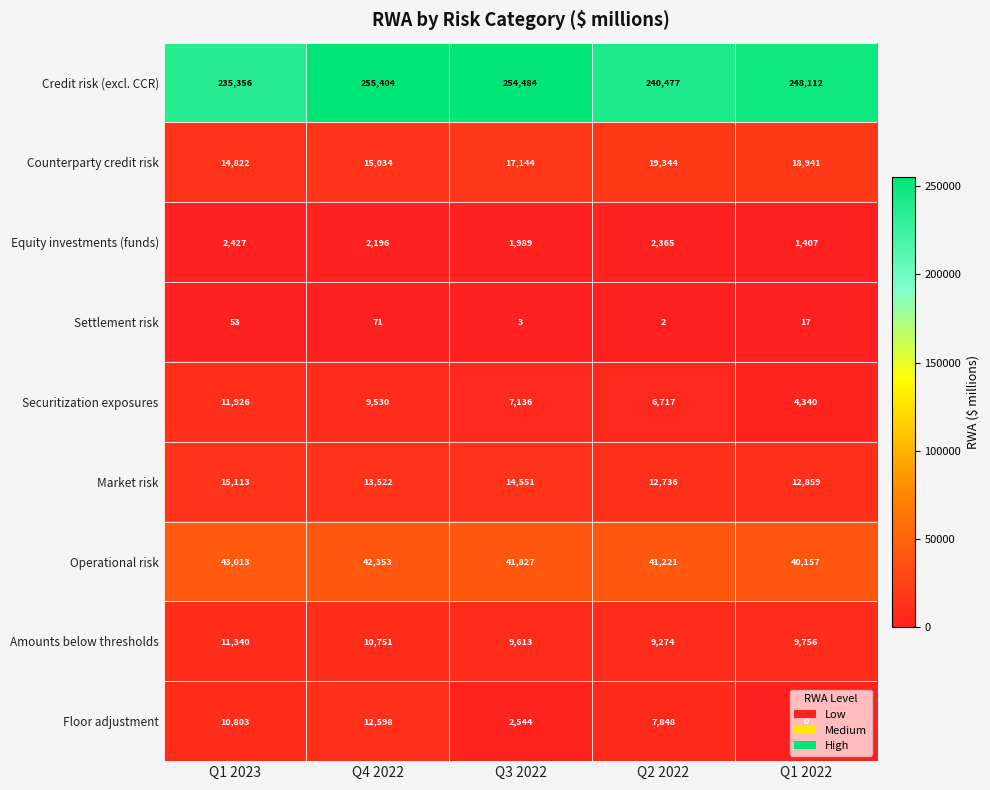

Rank the series at Q2 2022 from lowest to highest value.

Settlement risk, Equity investments (funds), Securitization exposures, Floor adjustment, Amounts below thresholds, Market risk, Counterparty credit risk, Operational risk, Credit risk (excl. CCR)